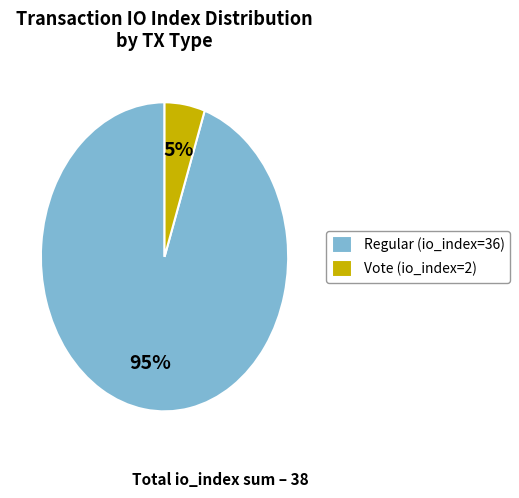

Count the number of slices in the pie.

2